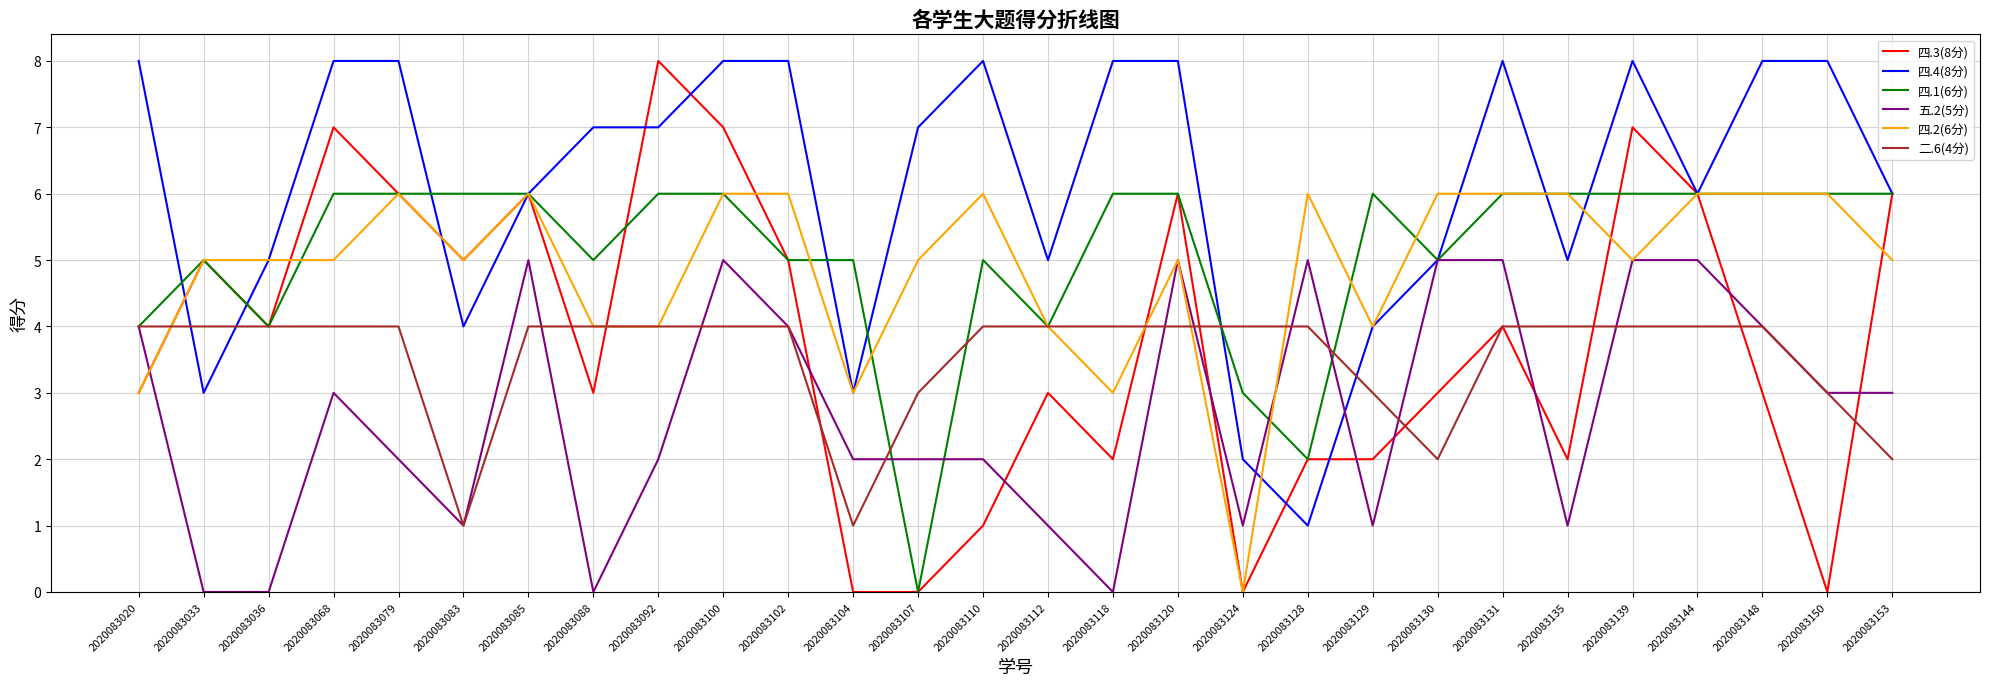

What is the approximate value of 四.2(6分) at 2020083135?

6